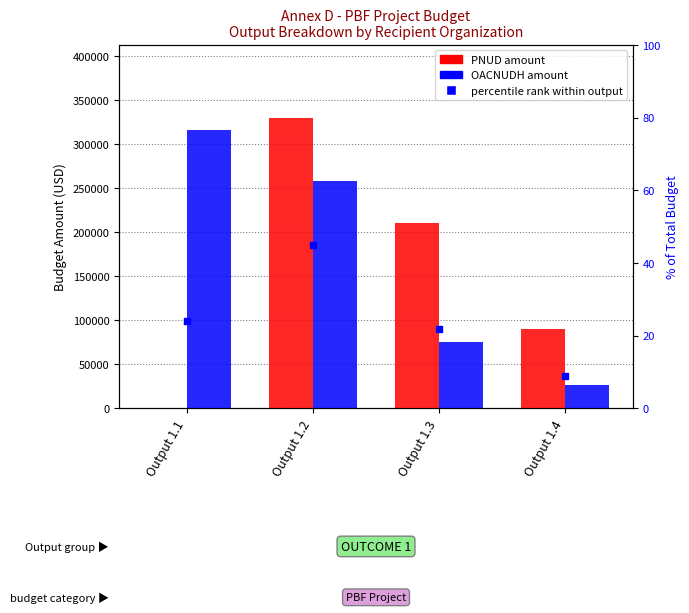

Which series contains the highest Y value?

PNUD (col_3)